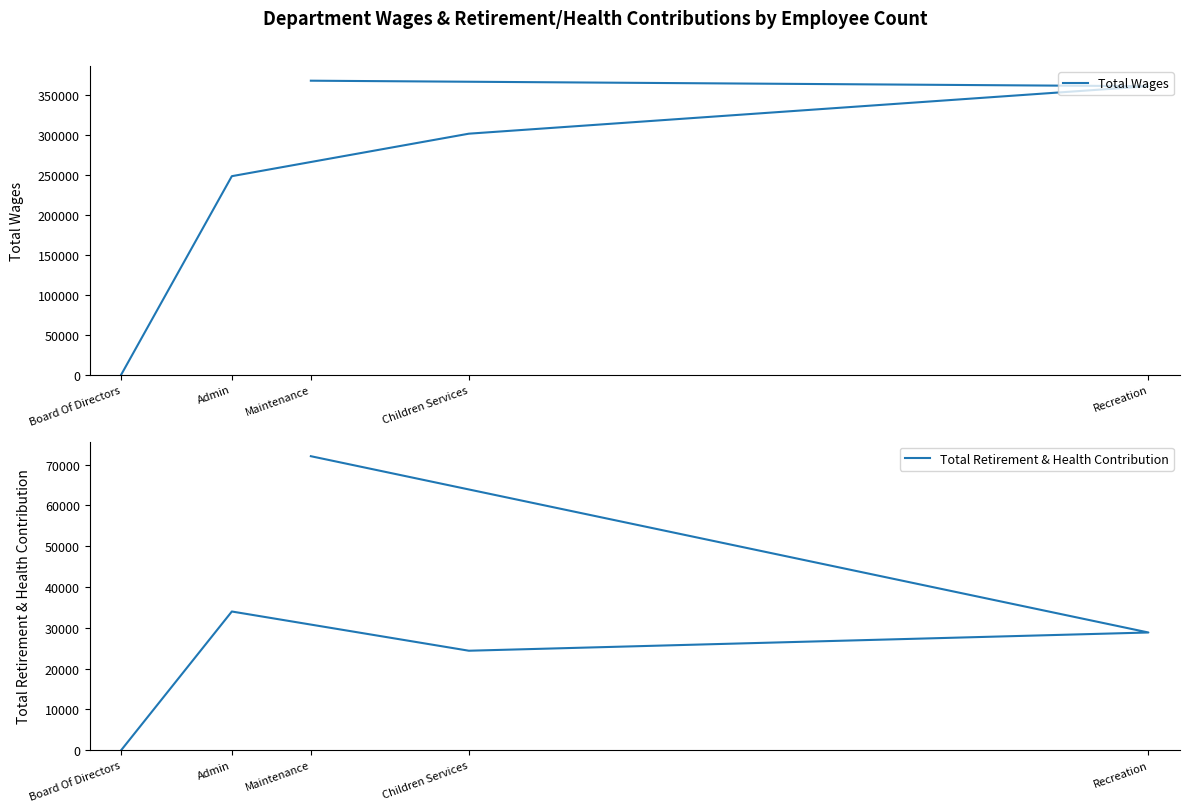

What is the label of the 4th point from the right?

Recreation